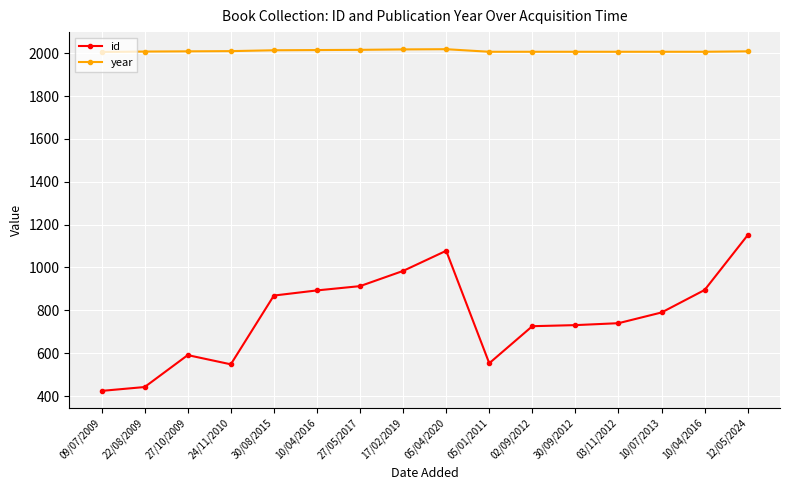

What is the lowest value of the id series?

424